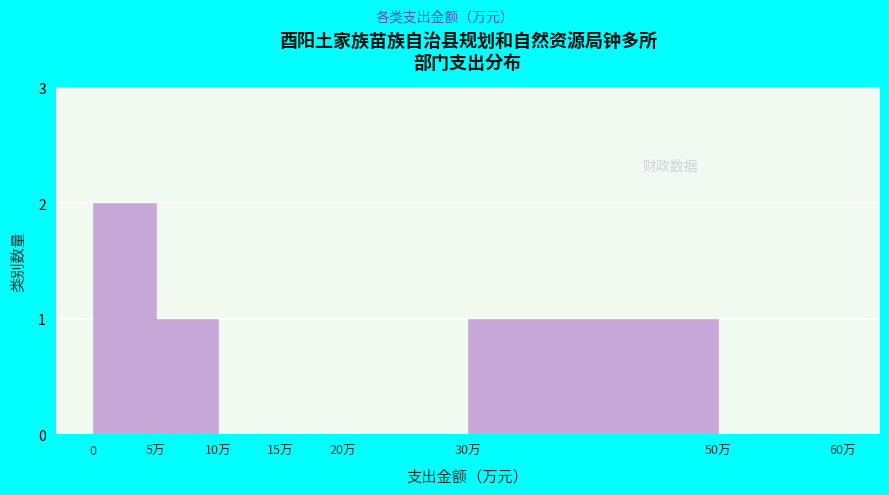

Reading right to left, what are all the values shown in this chart?

50万=0	30万=1	20万=0	15万=0	10万=0	5万=1	0=2